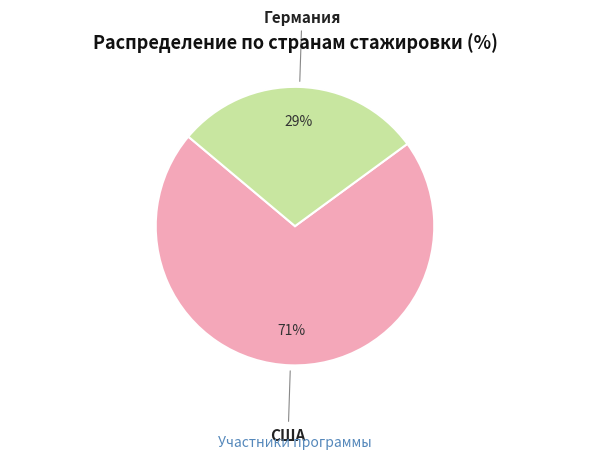

Is it true that Германия is 34% of the pie?

False